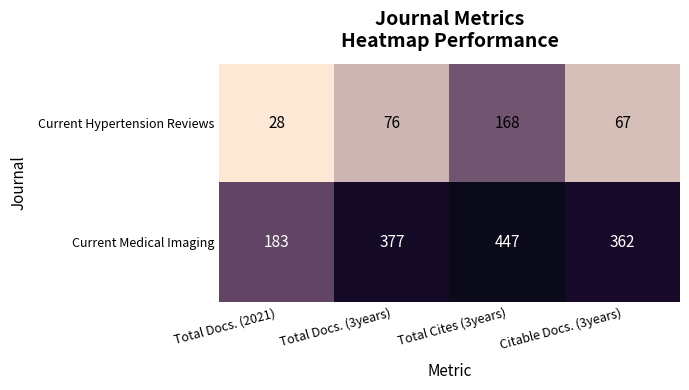

Read the Current Medical Imaging value at Citable Docs. (3years), to the nearest 5.

360